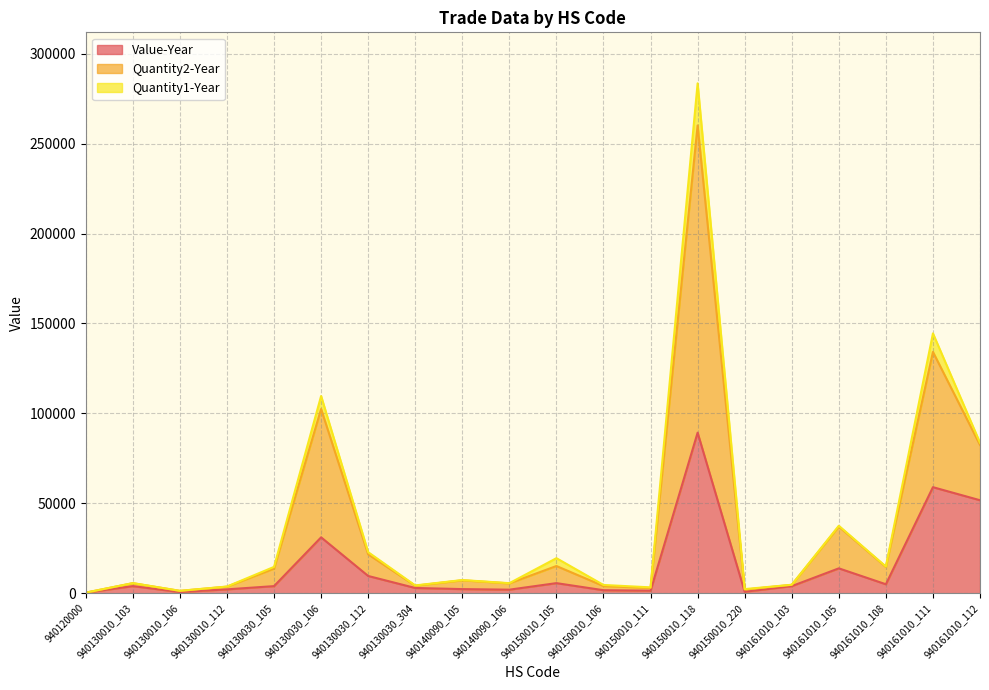

Which series changed the most between 940130010_106 and 940150010_106?

Quantity2-Year